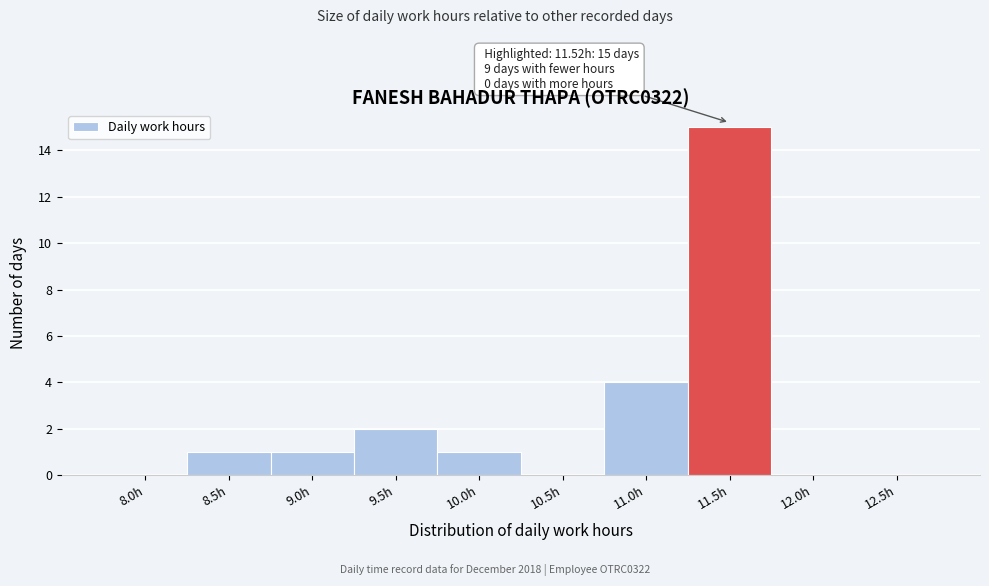

Reading left to right, transcribe all the data shown in this chart.

8.0h=0	8.5h=1	9.0h=1	9.5h=2	10.0h=1	10.5h=0	11.0h=4	11.5h=15	12.0h=0	12.5h=0